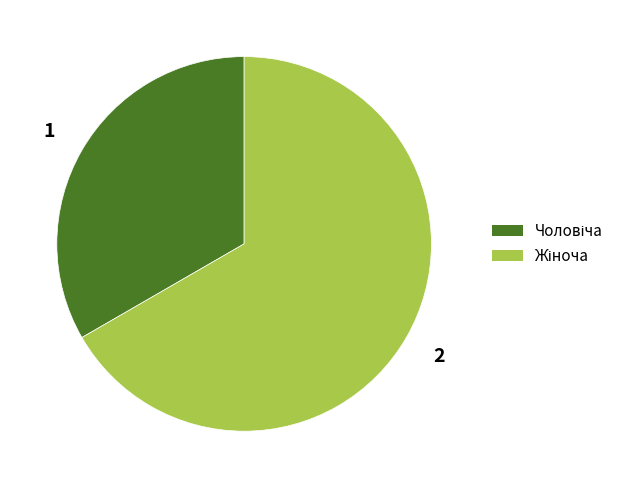

Does any single category account for the majority?

Yes